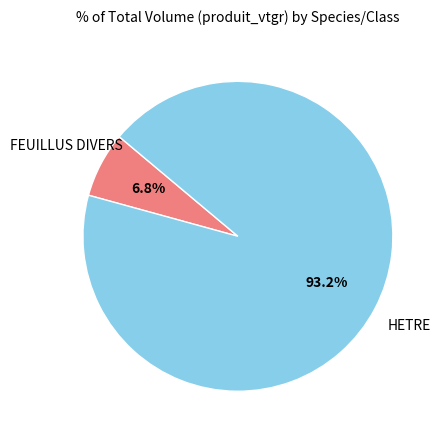

How many slices are in this pie chart?

2